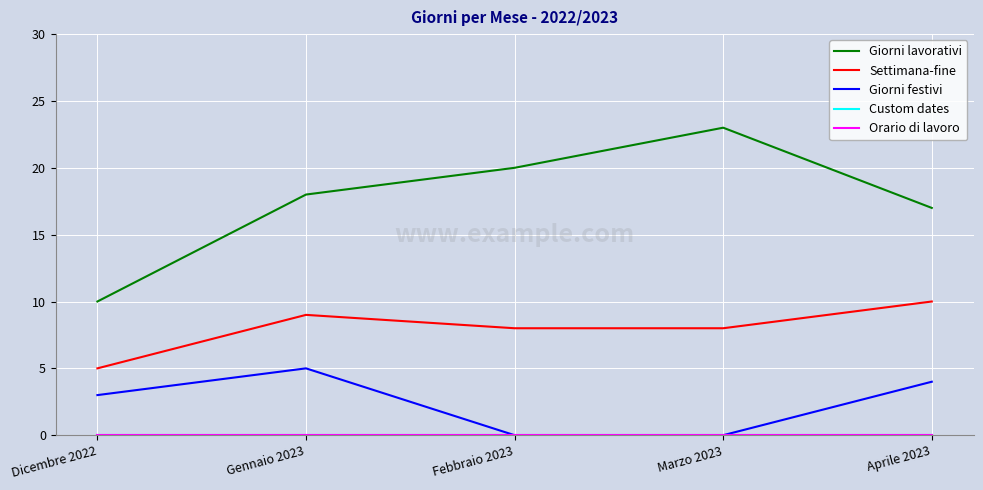

What is the label of the 2nd point from the right?

Marzo 2023